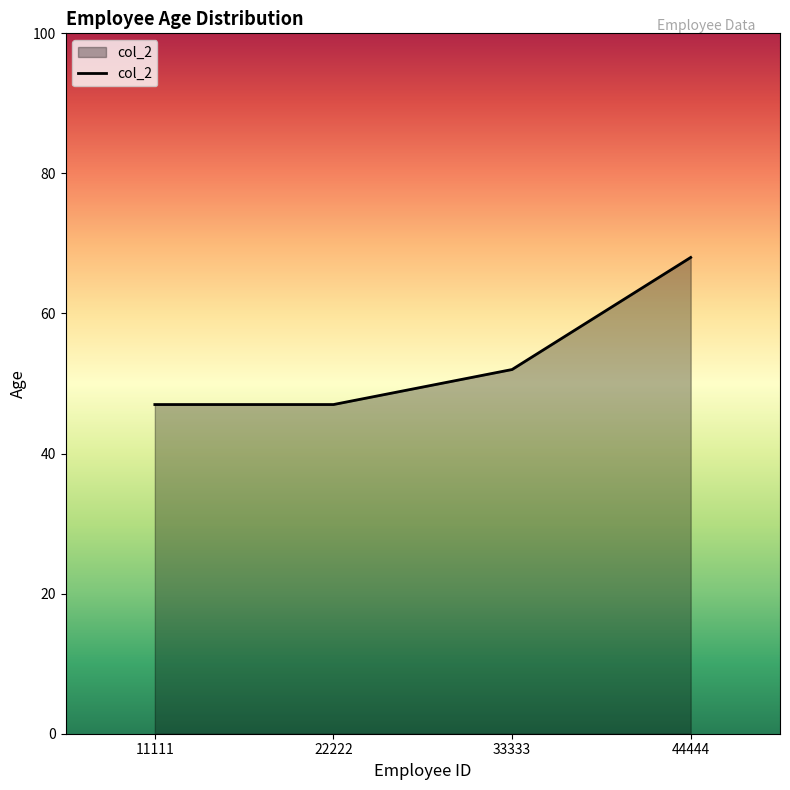

At which label is the value closest to 57?

33333